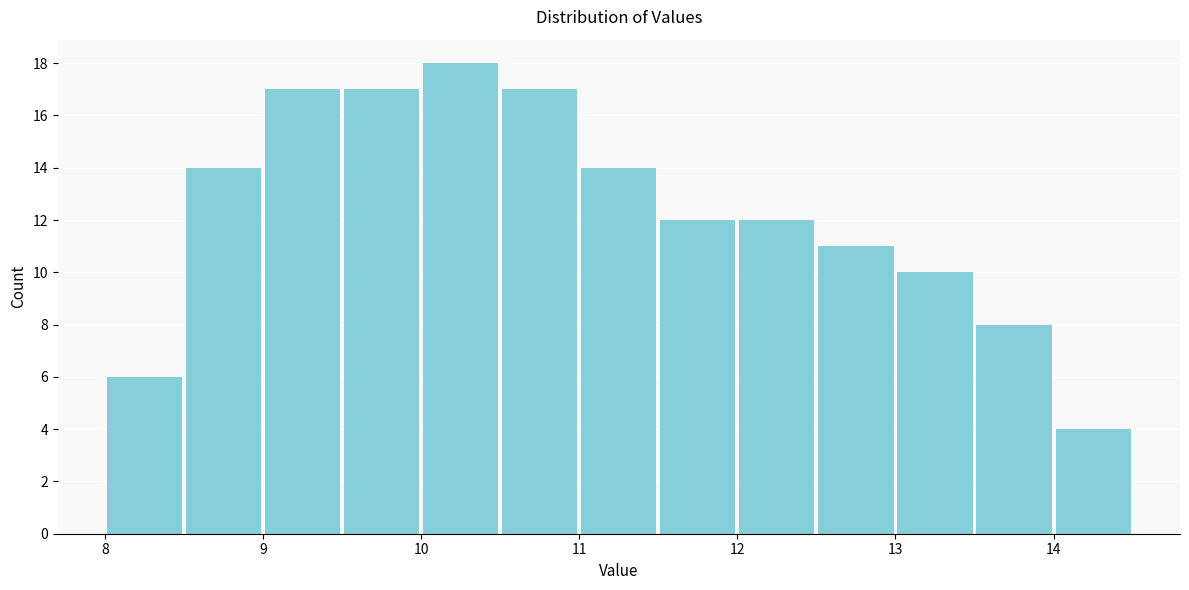

Which range on the x-axis has the tallest bar?

10.0 to 10.5